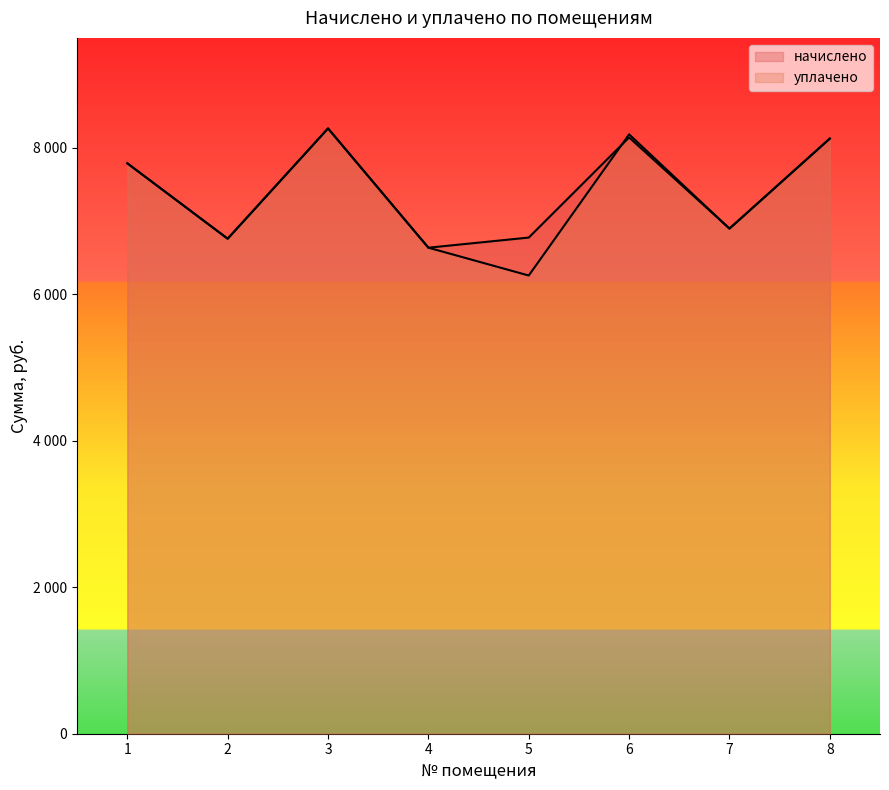

Reading right to left, transcribe all the data shown in this chart.

начислено: 8=8125.4	7=6896.6	6=8140.8	5=6773.8	4=6635.5	3=8263.7	2=6758.4	1=7787.5
уплачено: 8=8125.4	7=6896.6	6=8183.0	5=6255.7	4=6635.5	3=8263.7	2=6758.4	1=7787.5